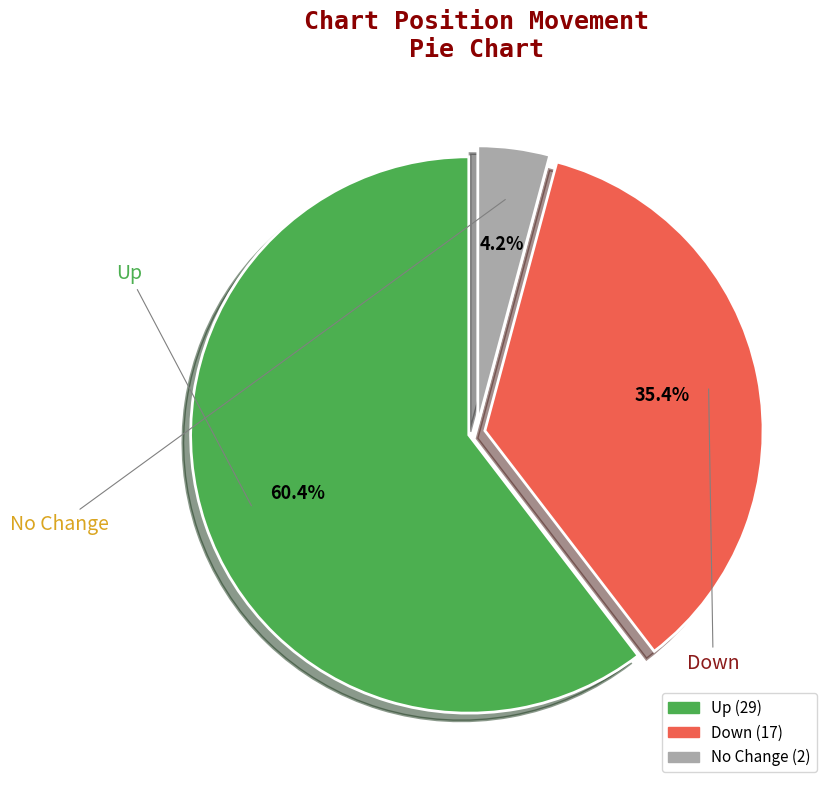

To the nearest percent, what is the average slice percentage?

33%